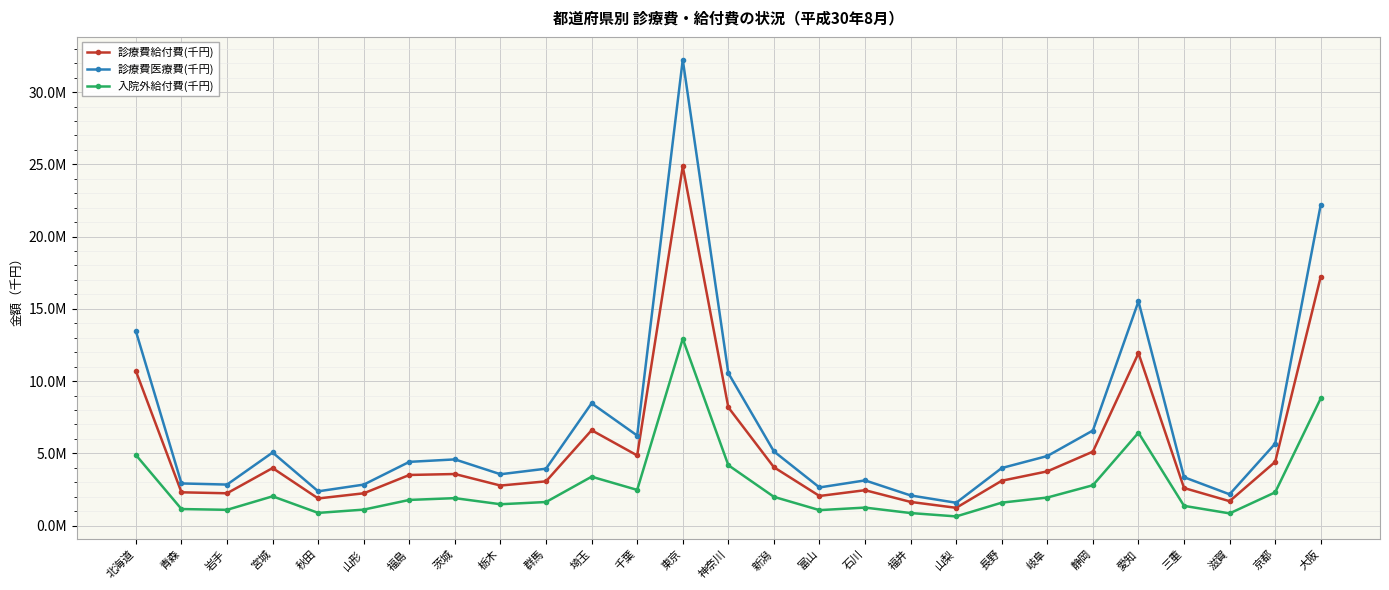

At which category does 診療費医療費(千円) reach its first local valley?

岩手